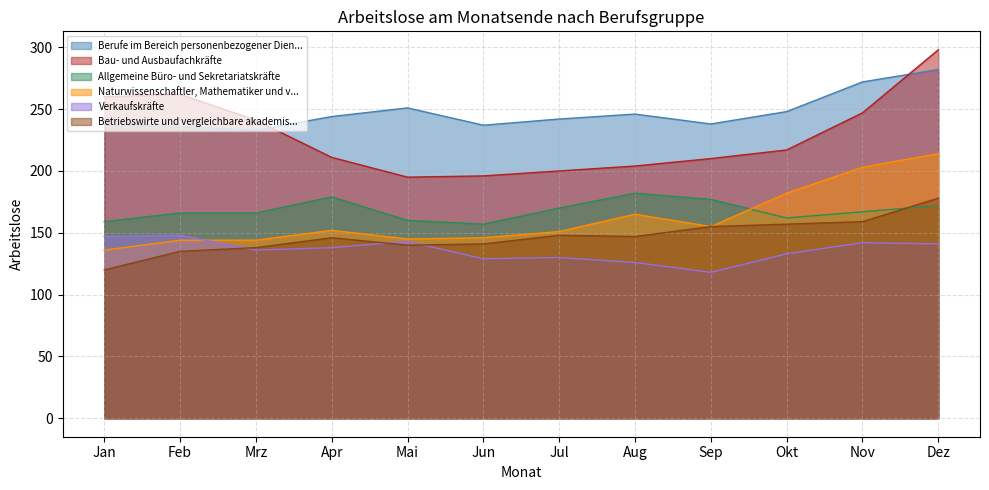

True or false: Bau- und Ausbaufachkräfte and Betriebswirte und vergleichbare akademische Berufe cross at least once.

False